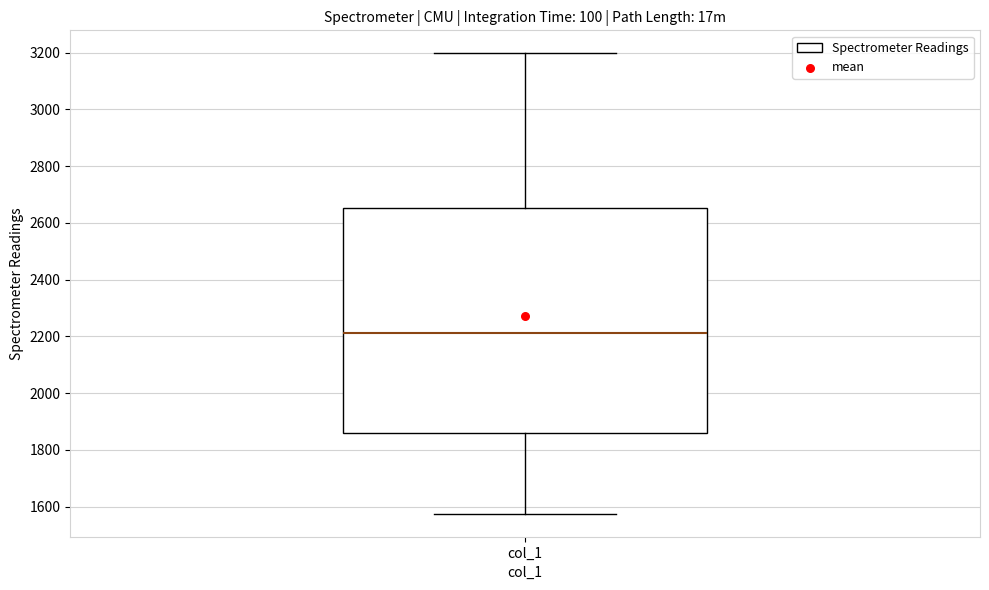

Read this box plot against the y-axis: the position of the median line, the range covered by the box, and the ends of both whiskers. The values are not printed on the chart, so give them approximately, as read against the axis.

median 2220, box 1860 to 2660, whiskers 1580 to 3200